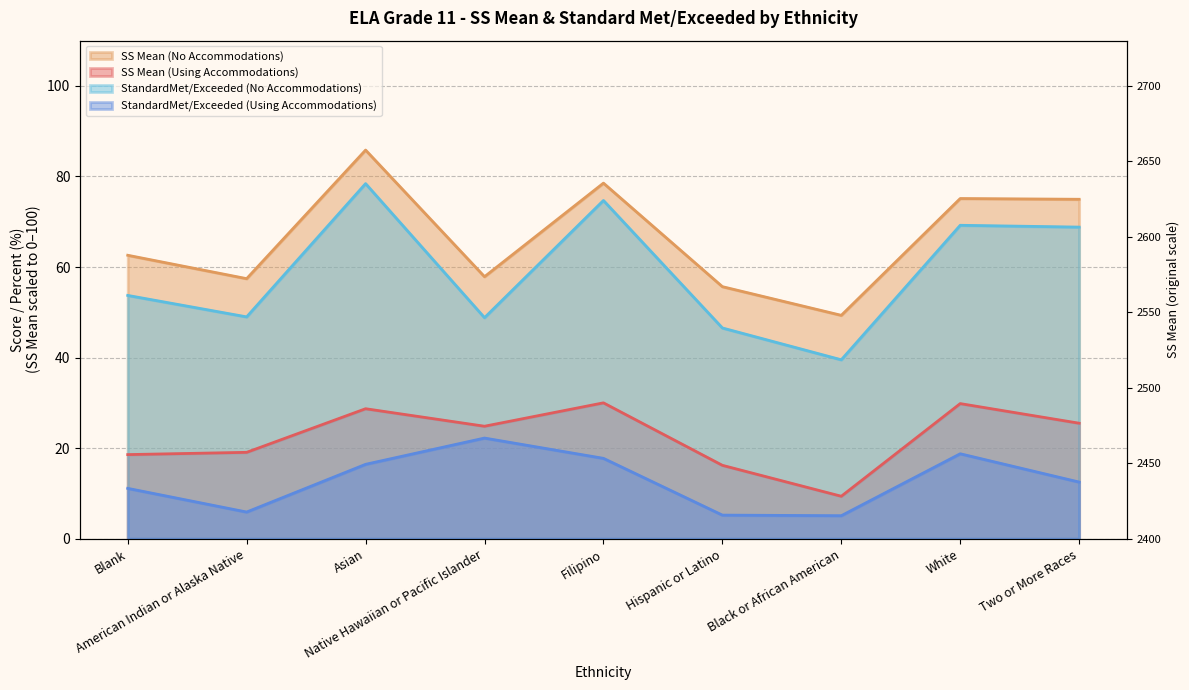

True or false: StandardMet/Exceeded (Using Accommodations) and StandardMet/Exceeded (No Accommodations) cross at least once.

False